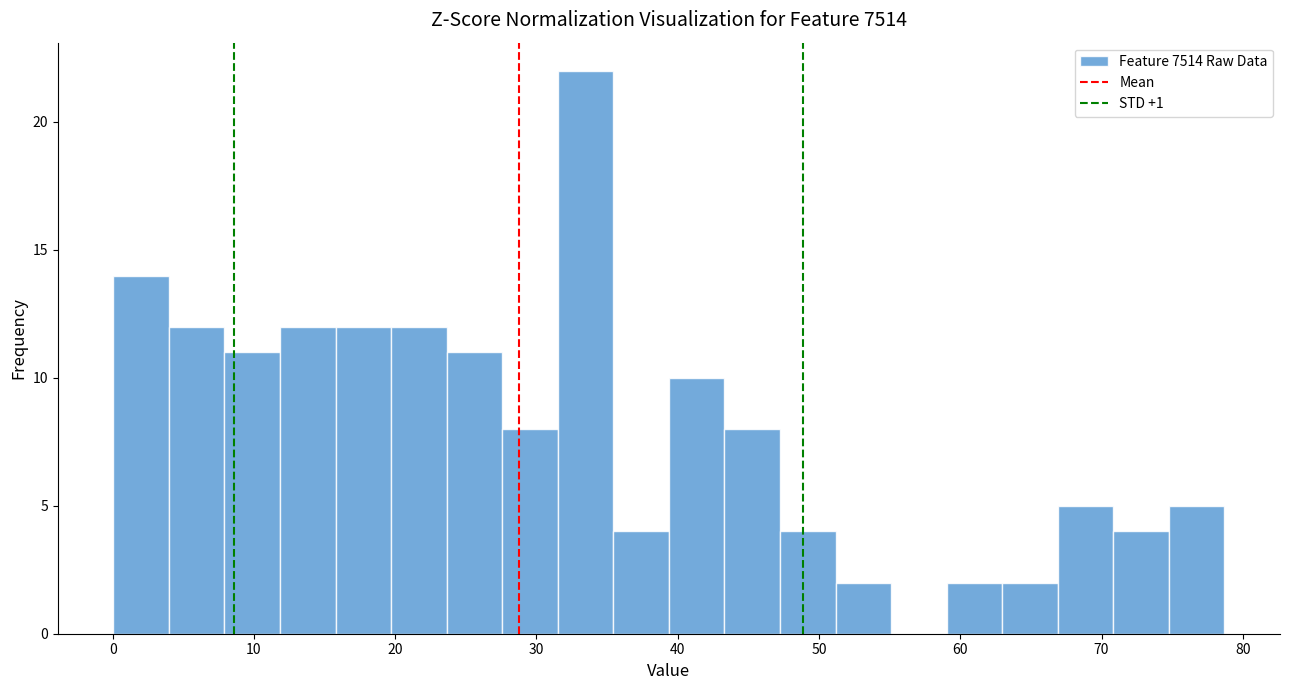

Read against the x-axis, roughly where is the centre of the tallest bar?

33